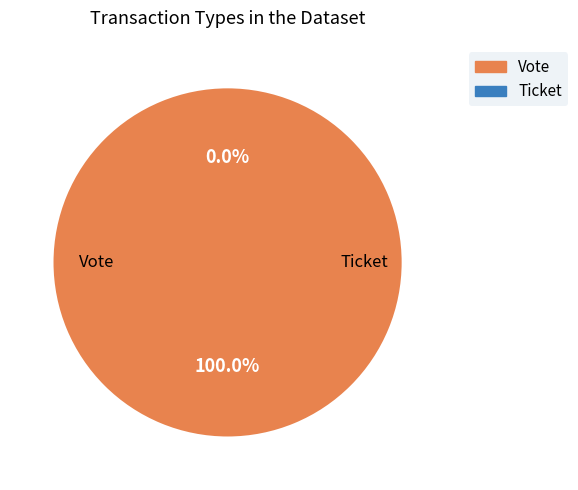

What percentage do Ticket and Vote together represent?

100.0%